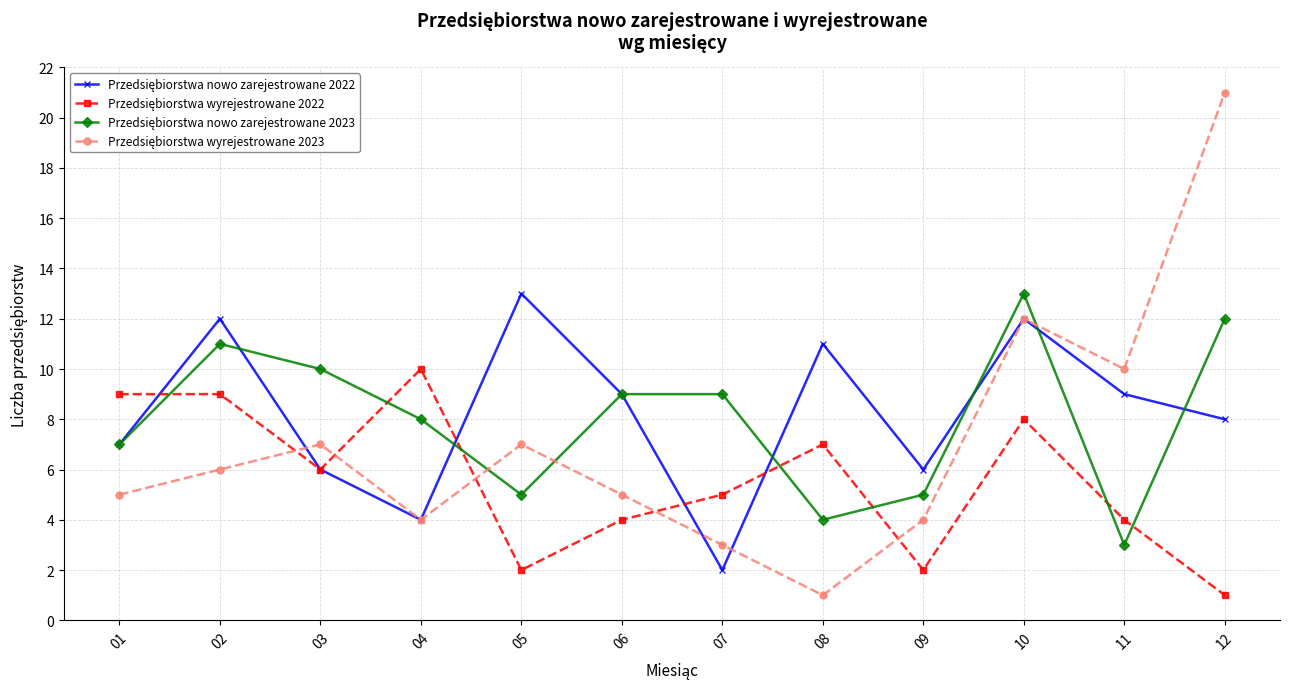

At which category is the sum across all series the highest?

10